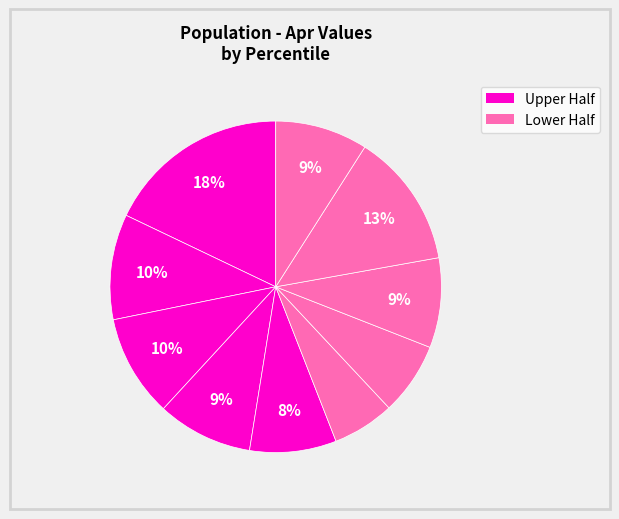

How many segments does this pie chart have?

10